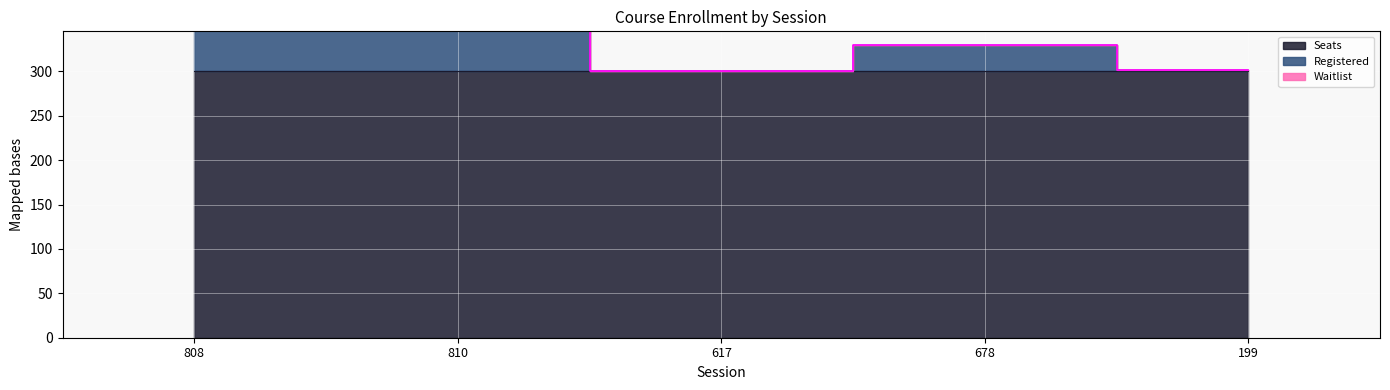

At 199, list the series in order from smallest to largest.

Waitlist, Registered, Seats